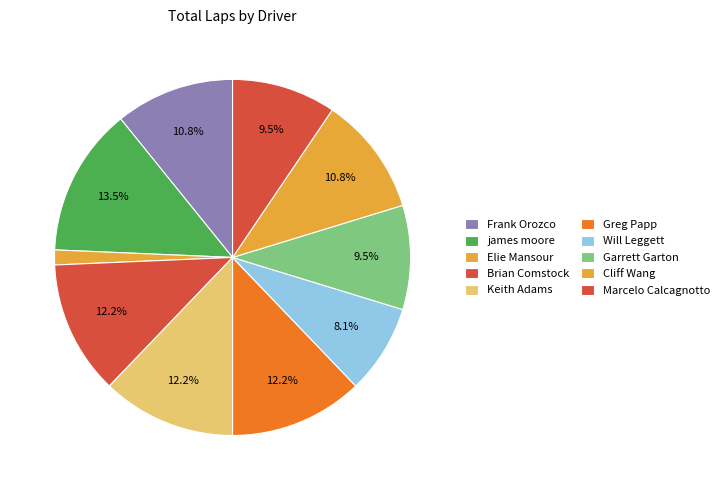

Does any single category account for the majority?

No